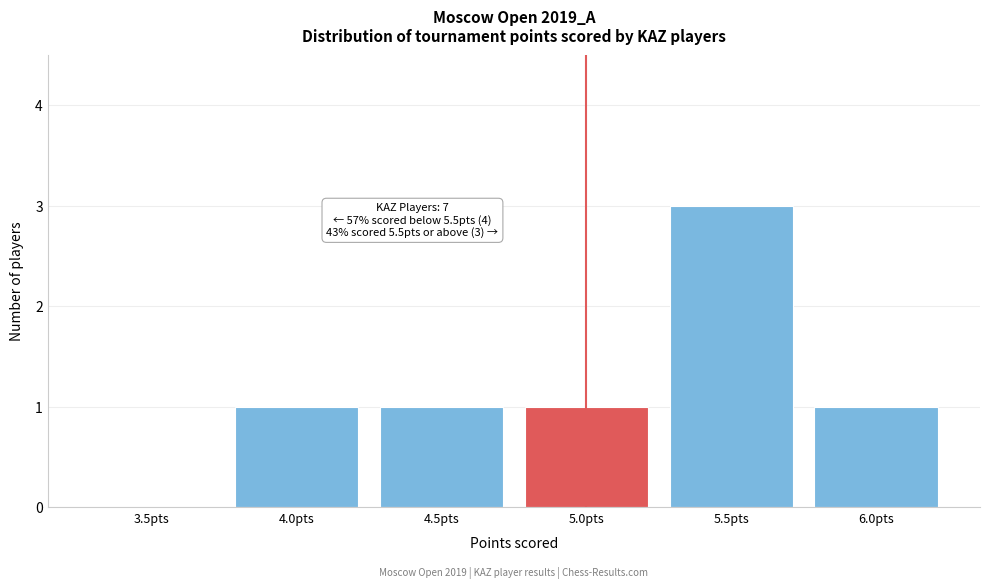

Reading left to right, list all the values displayed in this chart.

3.5pts=0	4.0pts=1	4.5pts=1	5.0pts=1	5.5pts=3	6.0pts=1